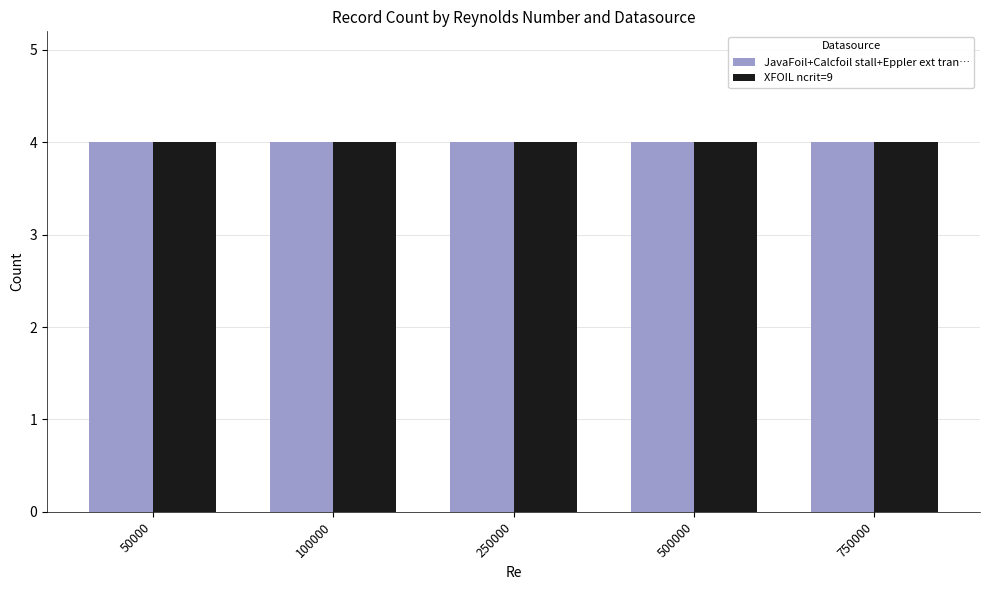

Which series changed the most between 50000 and 100000?

JavaFoil